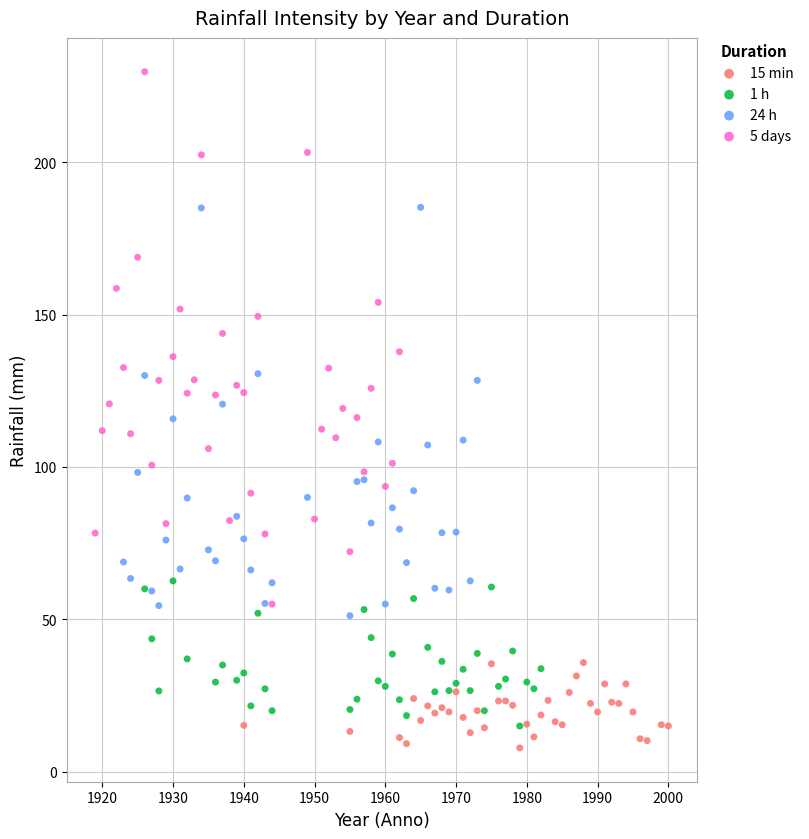

Which series reaches the maximum Y coordinate?

5 days